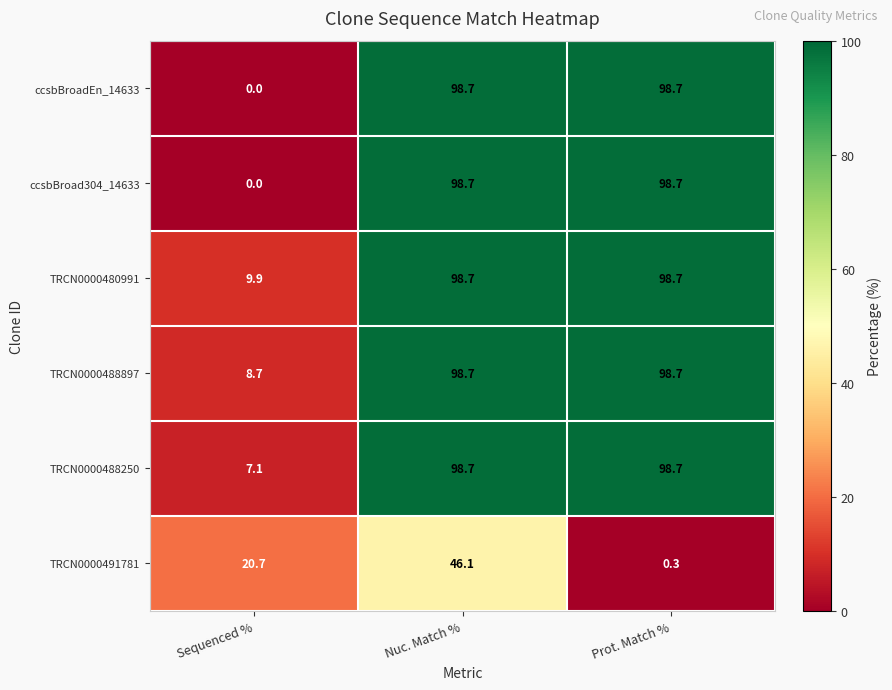

At which label does ccsbBroadEn_14633 first exceed 98?

Nuc. Match %